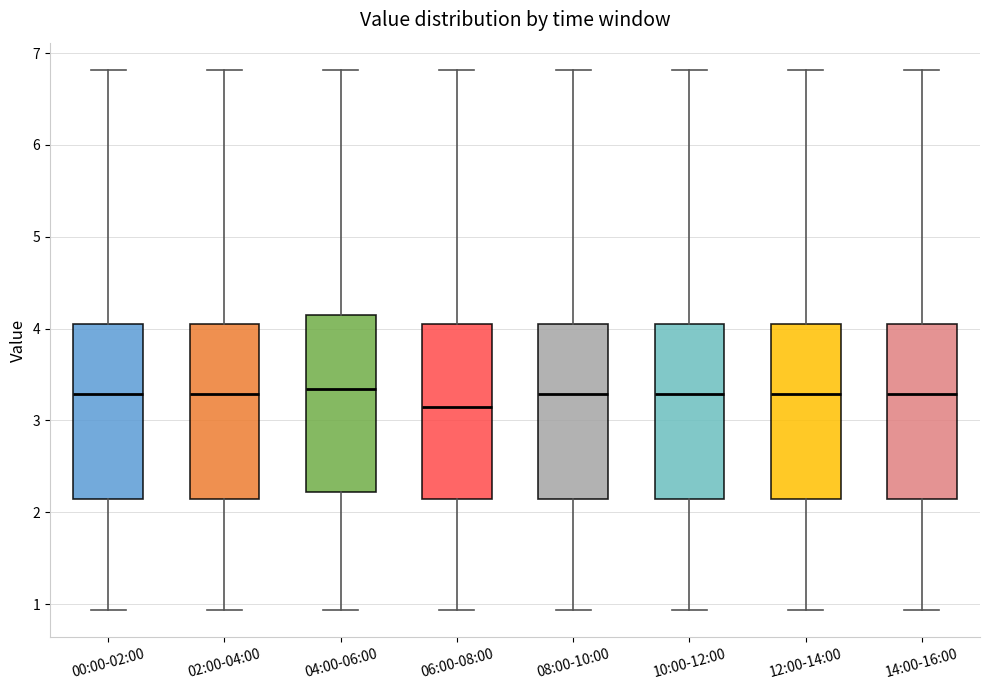

Reading left to right, read every box against the y-axis: the position of its median line, the range the box covers, and the ends of its whiskers. The values are not printed on the chart, so give them approximately, as read against the axis.

00:00-02:00: median 3.3, box 2.1 to 4.1, whiskers 0.9 to 6.8
02:00-04:00: median 3.3, box 2.1 to 4.1, whiskers 0.9 to 6.8
04:00-06:00: median 3.3, box 2.2 to 4.1, whiskers 0.9 to 6.8
06:00-08:00: median 3.2, box 2.1 to 4.1, whiskers 0.9 to 6.8
08:00-10:00: median 3.3, box 2.1 to 4.1, whiskers 0.9 to 6.8
10:00-12:00: median 3.3, box 2.1 to 4.1, whiskers 0.9 to 6.8
12:00-14:00: median 3.3, box 2.1 to 4.1, whiskers 0.9 to 6.8
14:00-16:00: median 3.3, box 2.1 to 4.1, whiskers 0.9 to 6.8